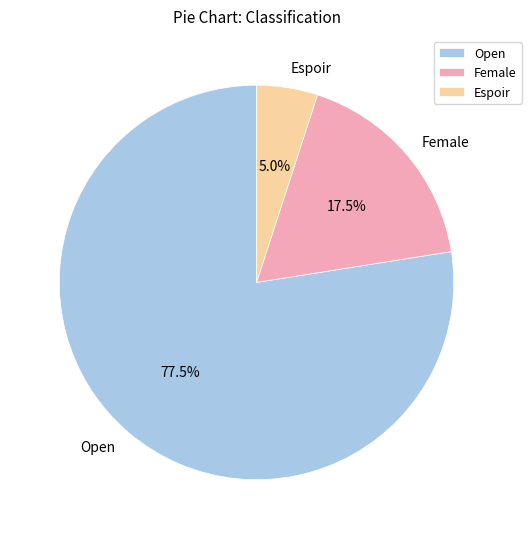

Combined, what portion of the pie is Female and Espoir?

22.5%